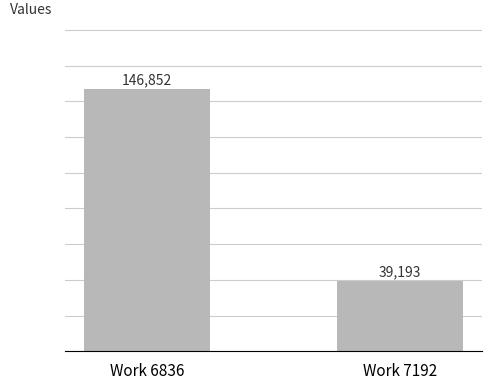

The value at Work 7192 is 54822. True or false?

False